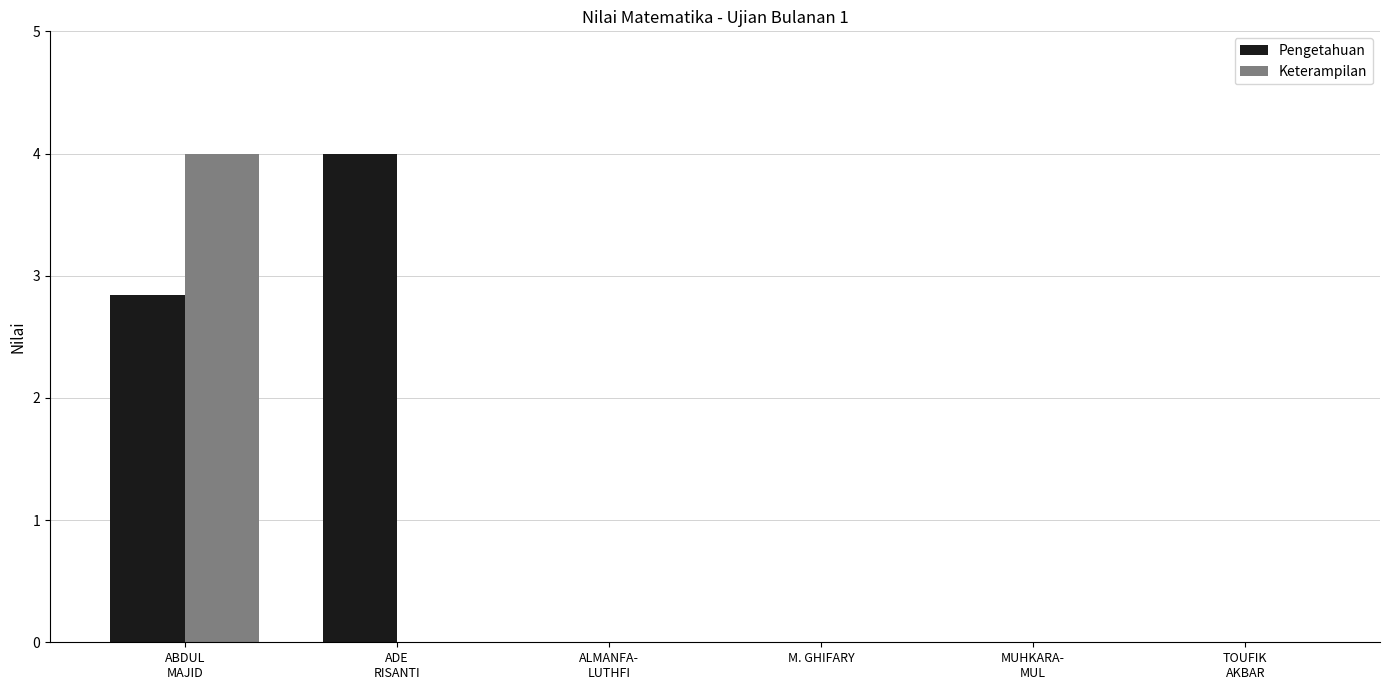

Which series has the largest total across all categories?

Pengetahuan